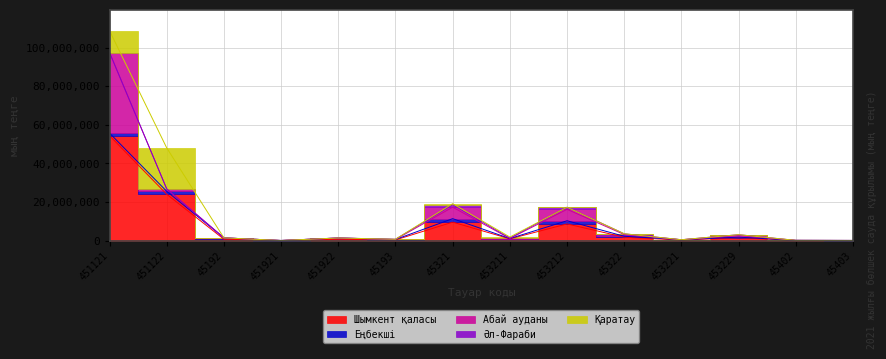

Where does the Абай ауданы series first go above 33293?

451121